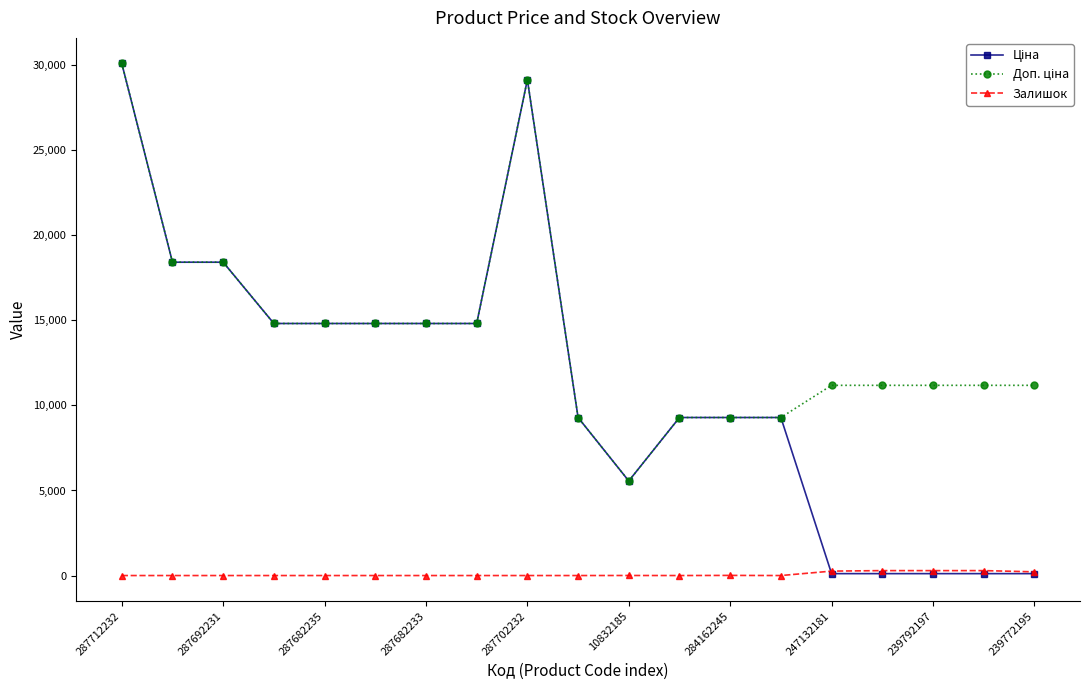

At how many categories does at least one series exceed 18014?

4